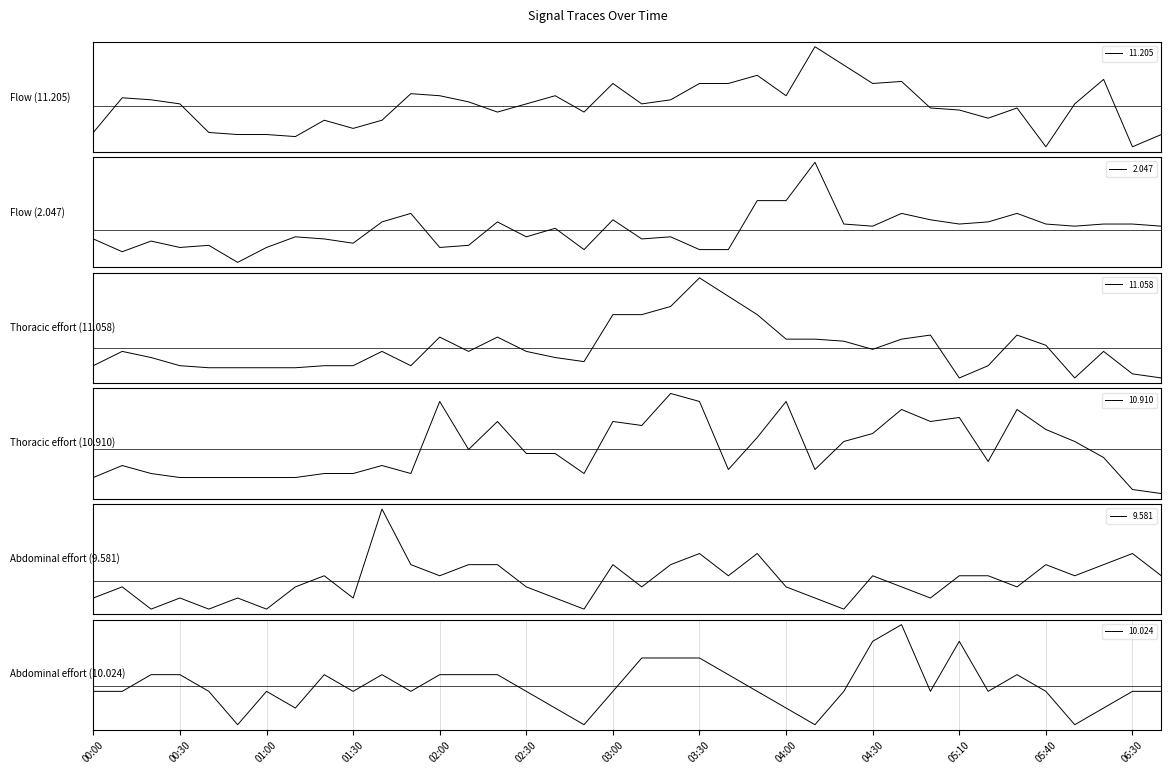

Which series has the largest total across all categories?

2.047